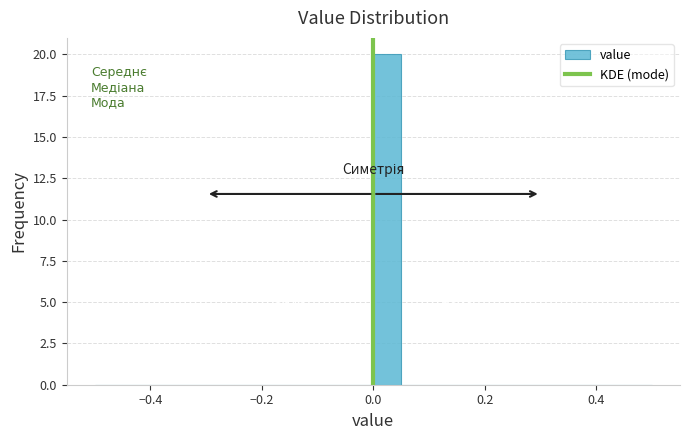

Around what value on the x-axis is the tallest bar? Give the approximate position of its centre, as read against the axis.

0.02